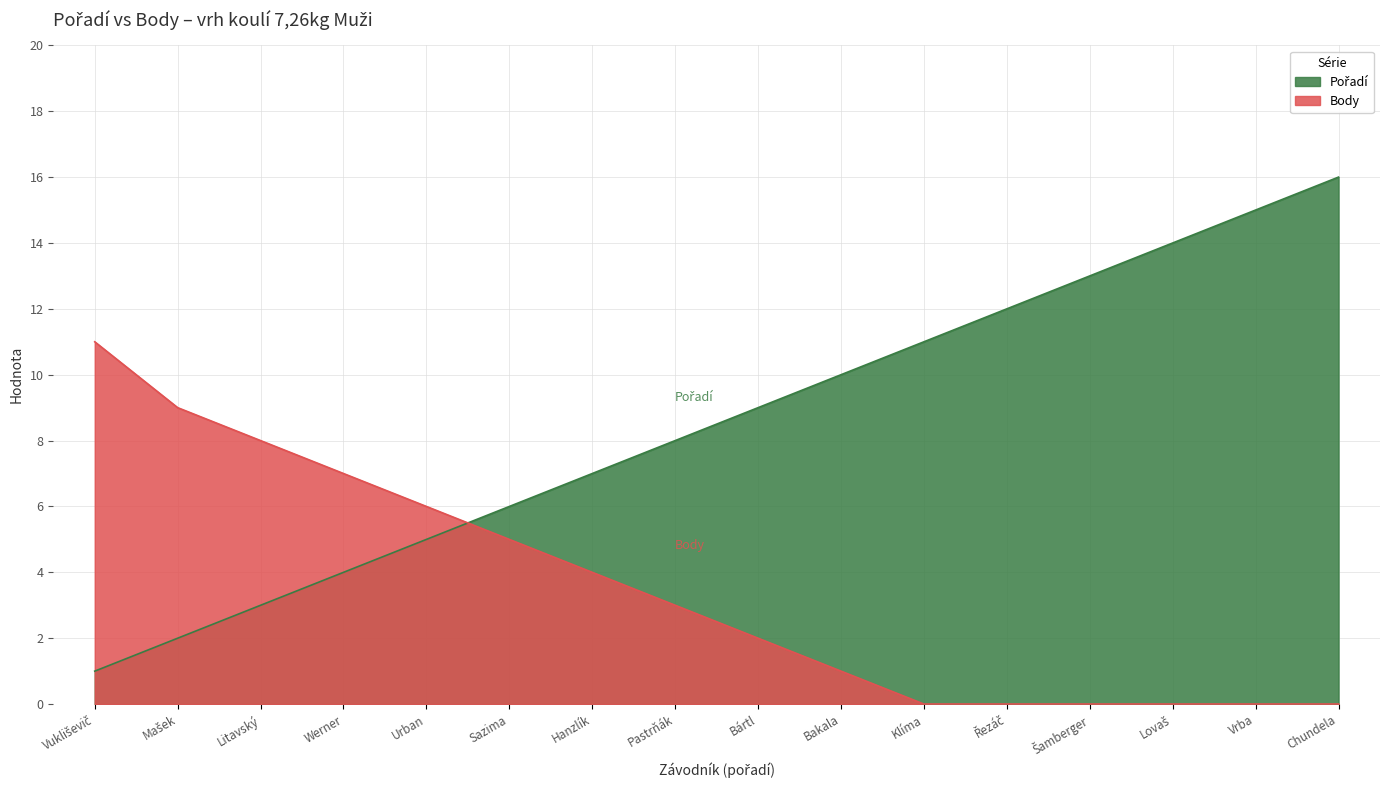

At which label does Pořadí first exceed 9?

Bakala